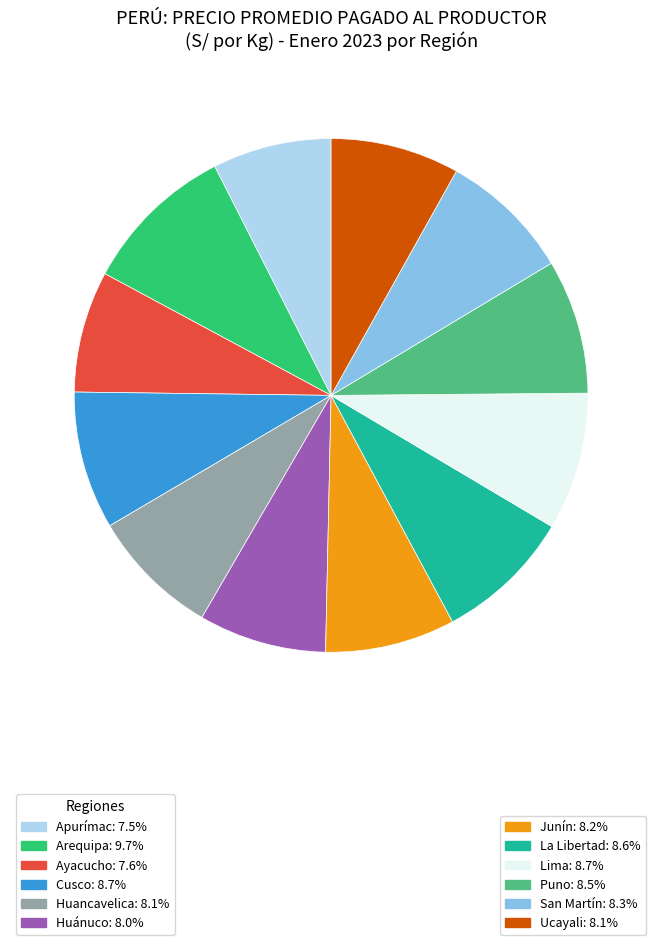

Is there a majority slice in this chart?

No